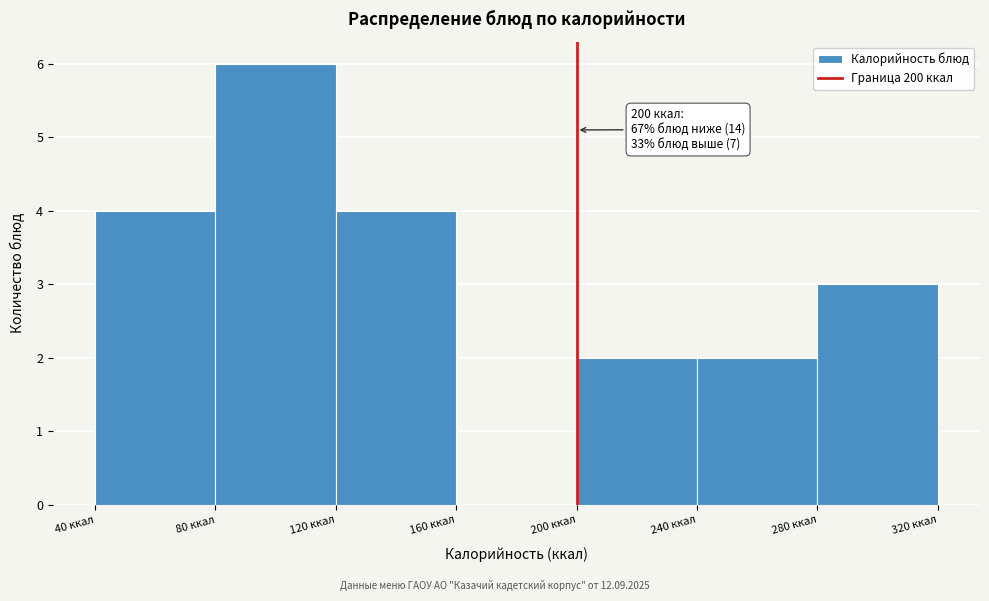

Over which range of the x-axis is the bar tallest?

80 to 120